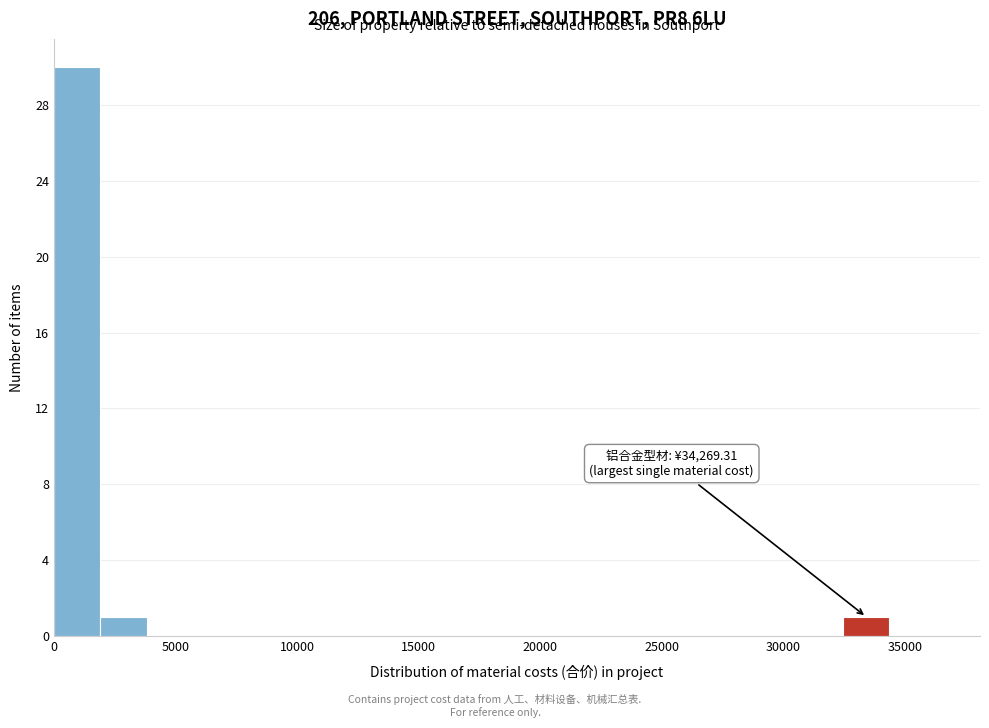

Around what value on the x-axis is the tallest bar? Give the approximate position of its centre, as read against the axis.

1000